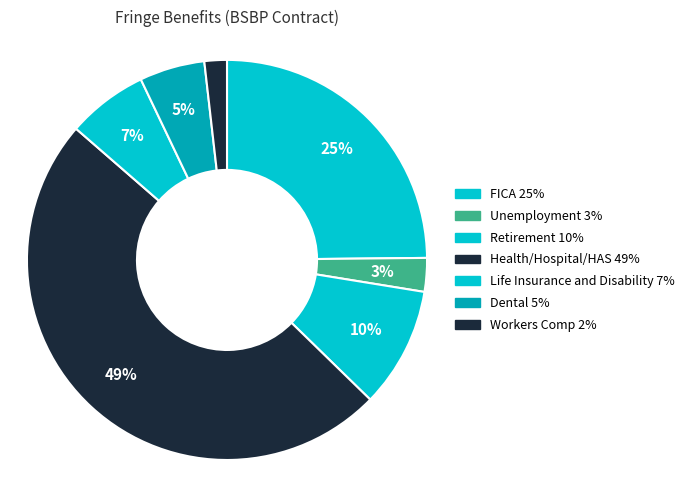

How many segments does this pie chart have?

7